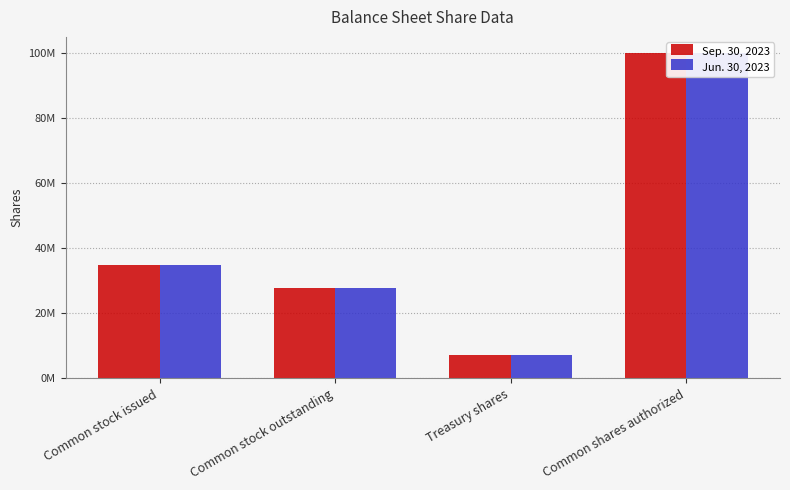

What is the label of the 1st bar from the right?

Common shares authorized